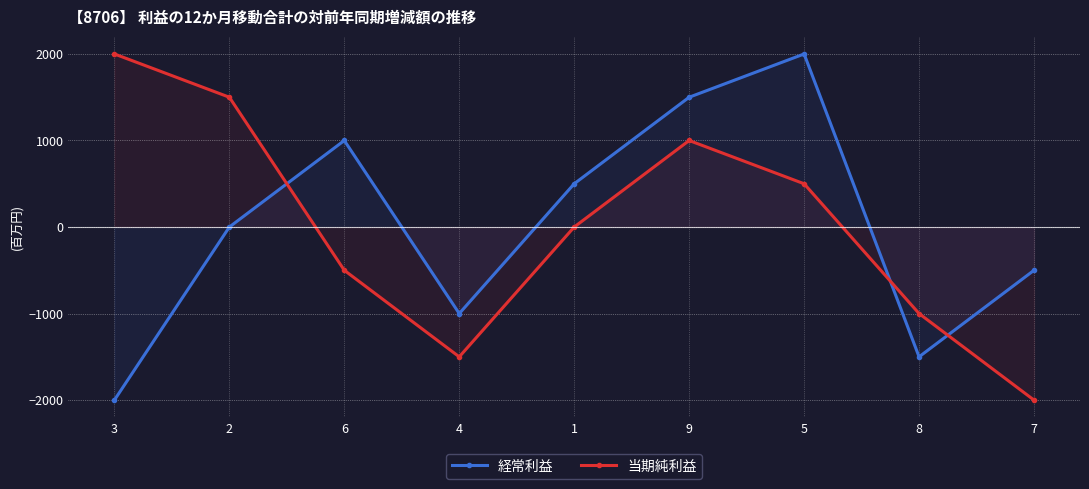

What is the difference between the maximum and minimum values in the 経常利益 series?

4000